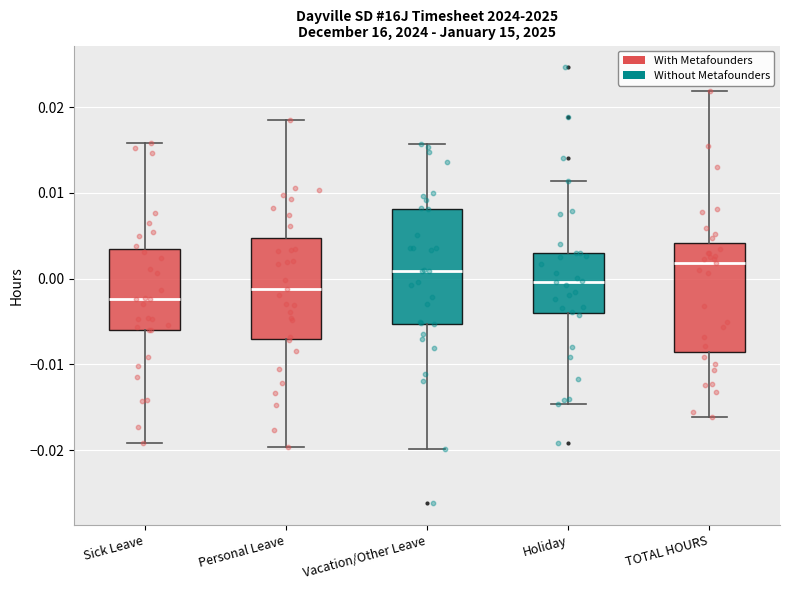

Which box has the lowest median line?

Sick Leave